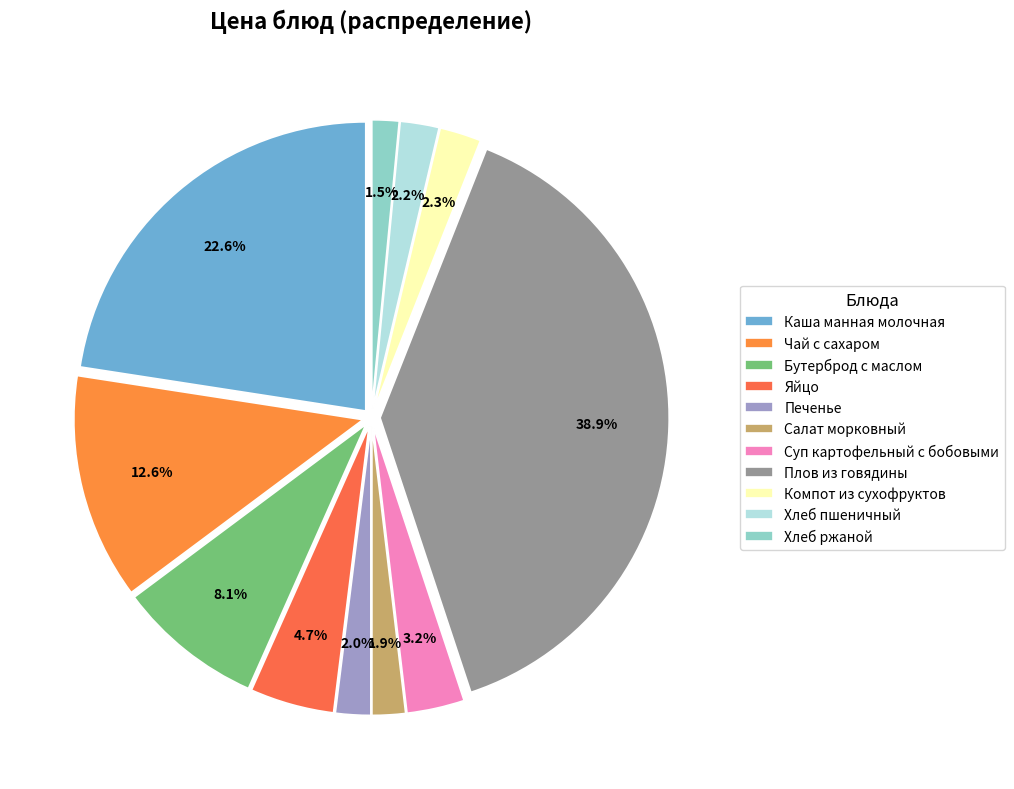

What percentage is the Суп картофельный с бобовыми slice, to the nearest percent?

3%